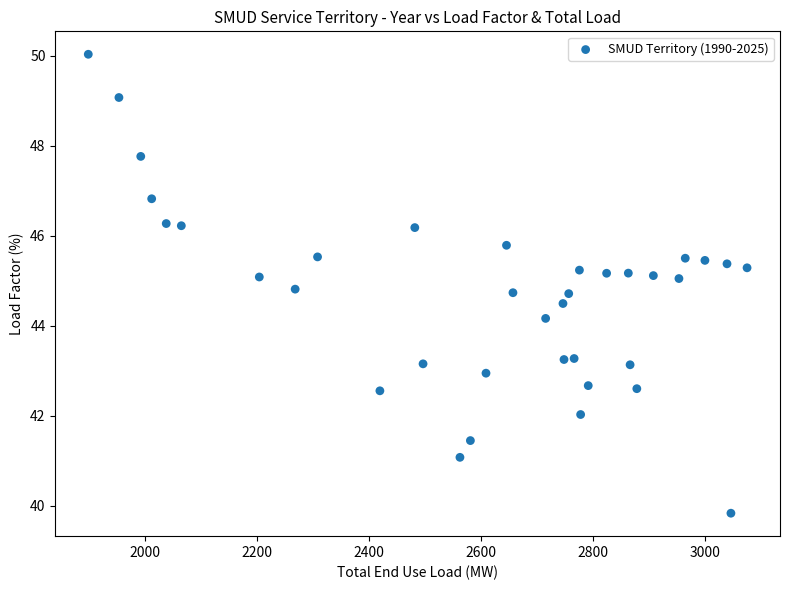

What Y value in the scatter plot is closest to 44?

44.2